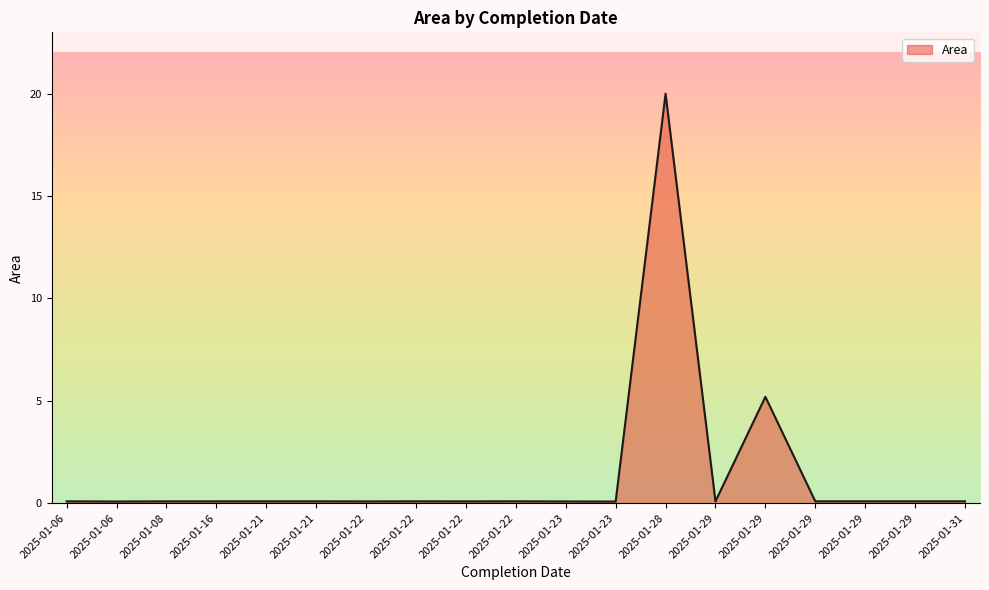

At which label is the value closest to 10?

2025-01-29